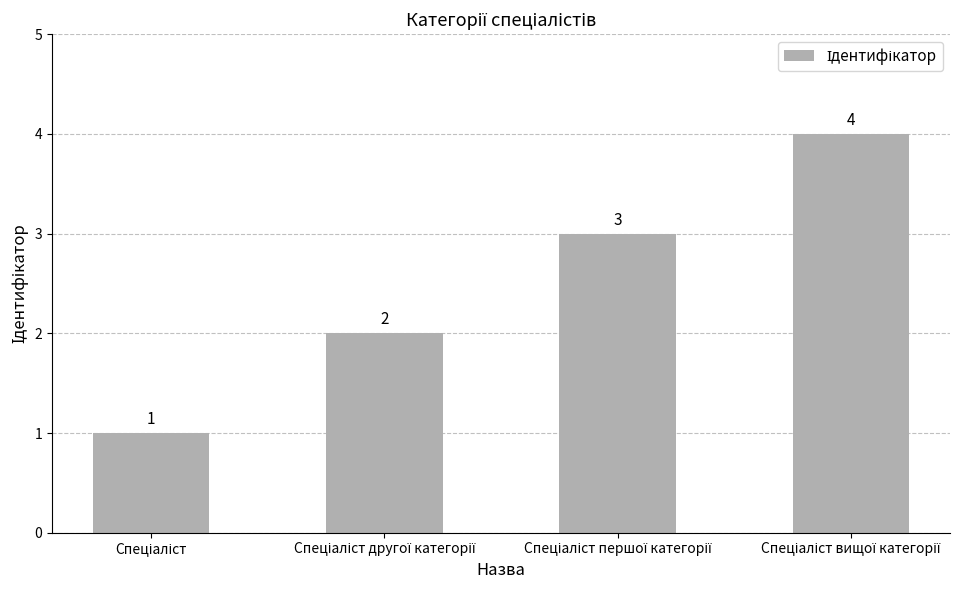

How many bars are there in total?

4